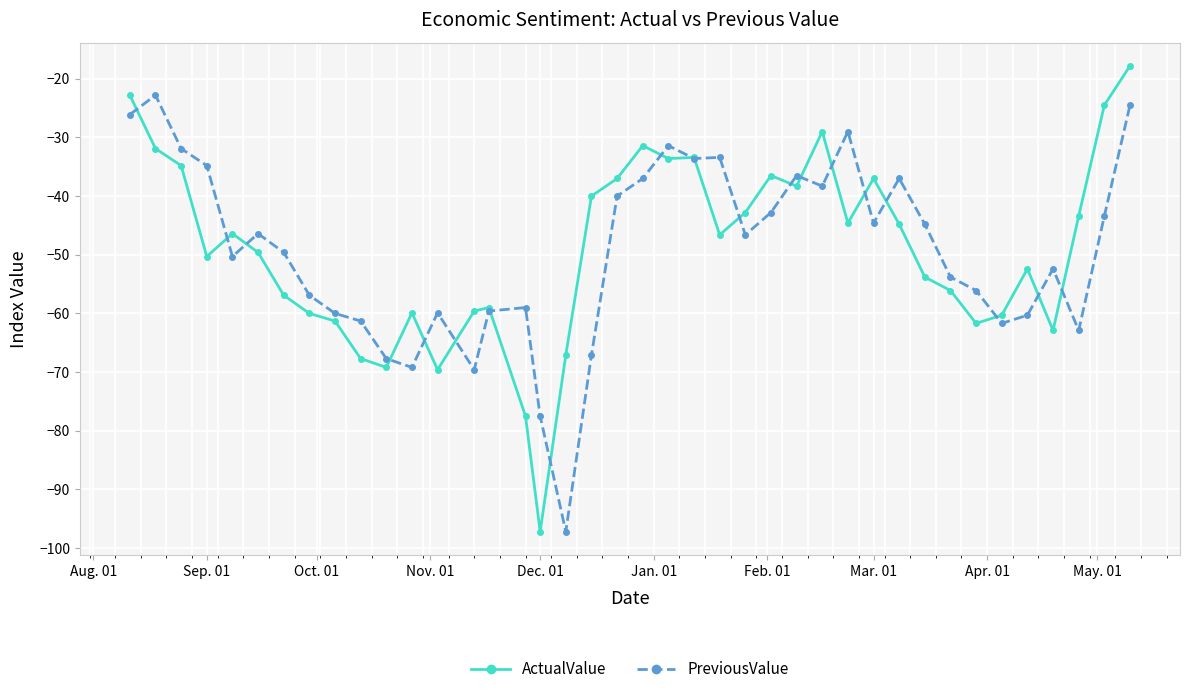

What is the value of the ActualValue point at the 10th from the left?

-67.7